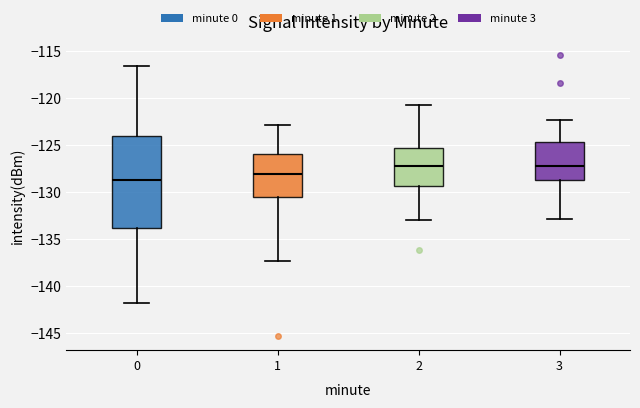

Where does the median line of the box at x = 0 sit on the y-axis? The values are not printed on the chart, so give them approximately, as read against the axis.

-128.5